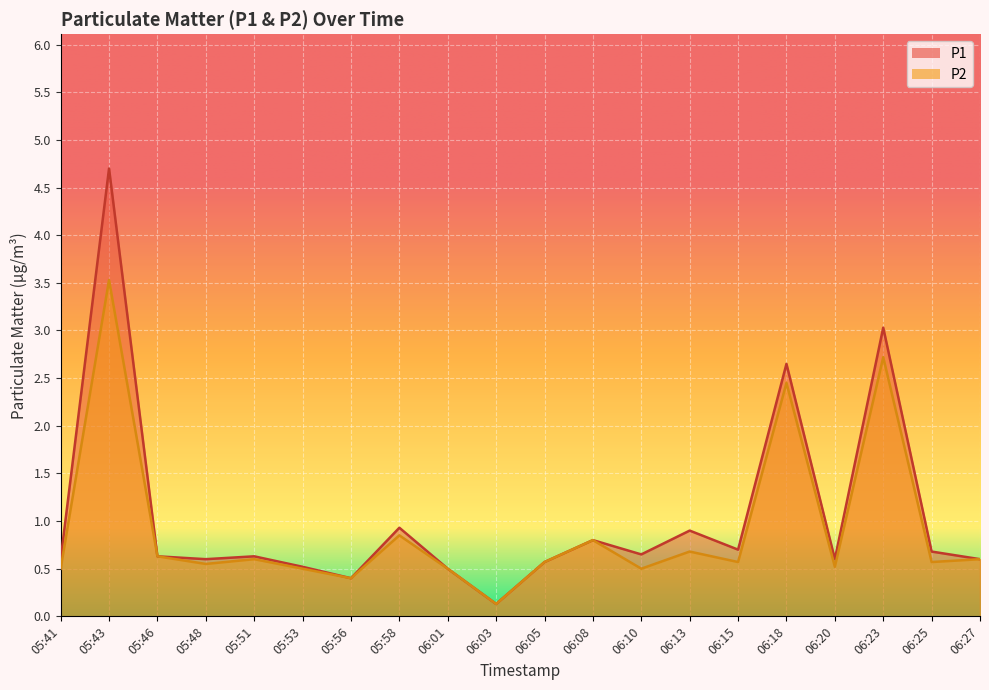

The value of P1 at 06:05 is 0.6. True or false?

True